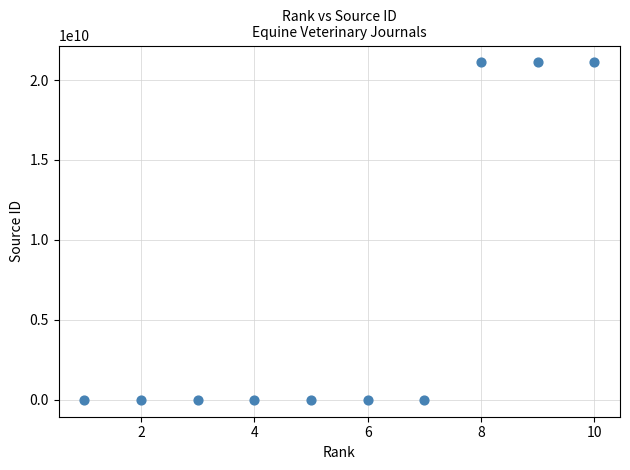

What is the range of Y values (max minus min)?

21101135095